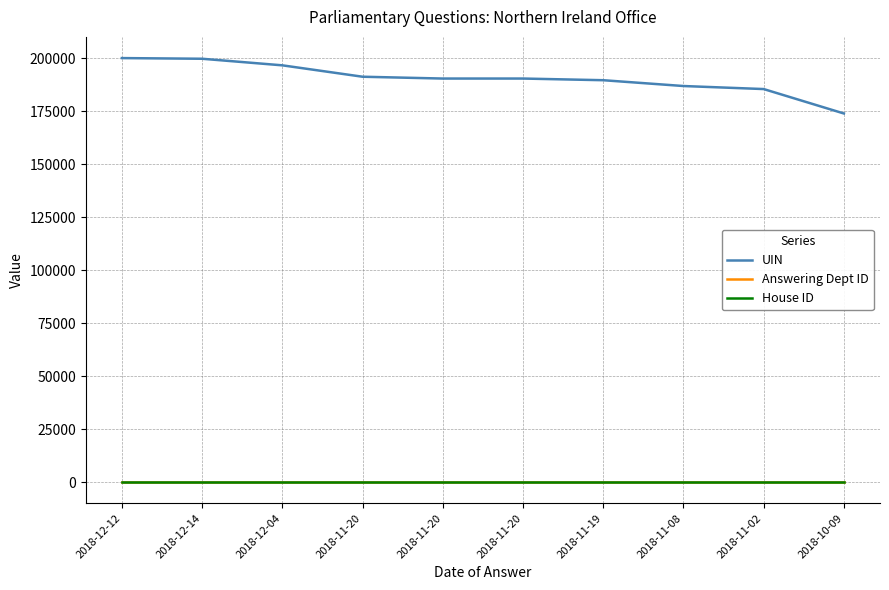

Is this an area chart (filled region under the line)?

No